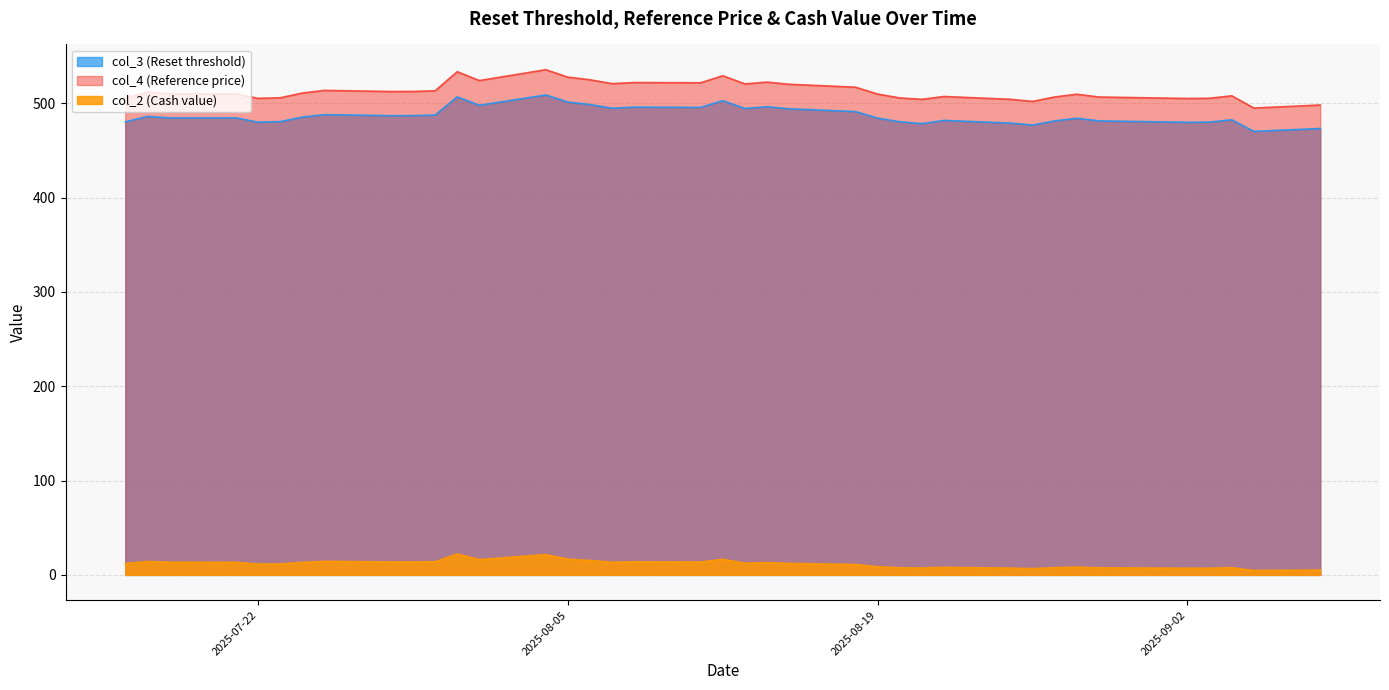

Which series has the largest range (max minus min)?

col_4 (Reference price)